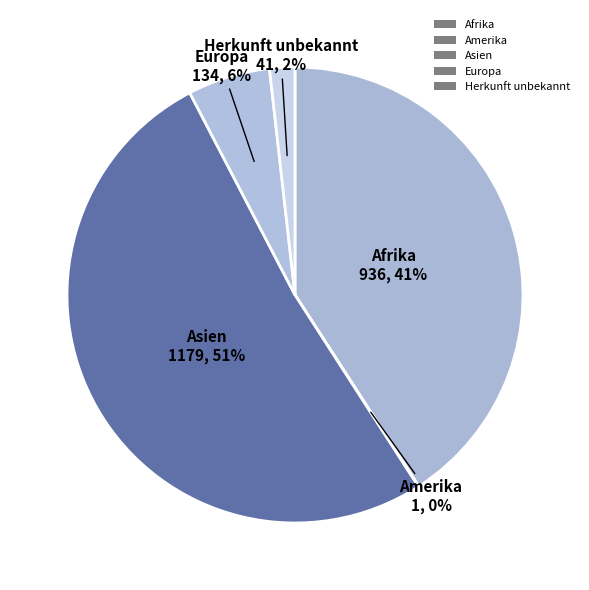

What percentage is the Europa slice, to the nearest percent?

6%